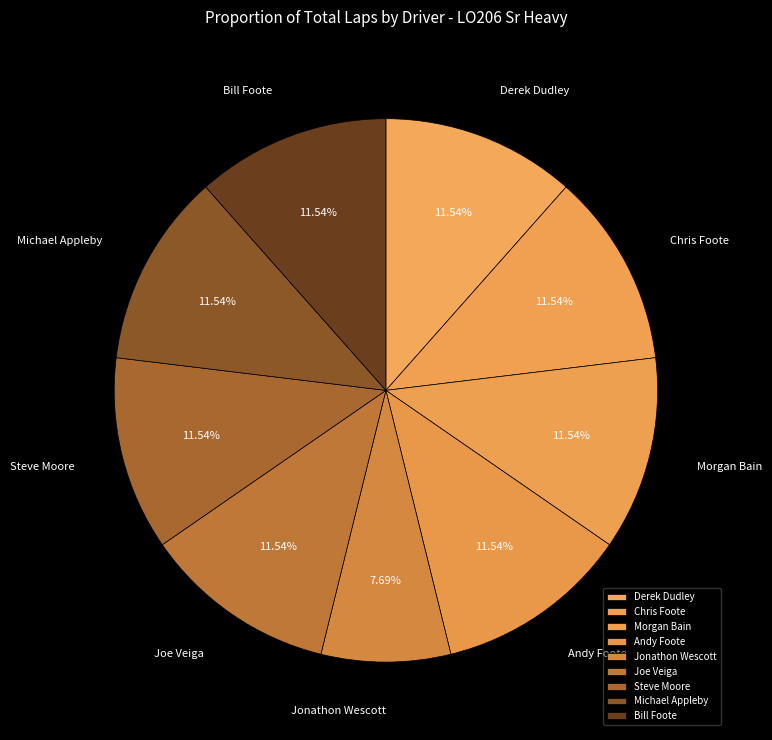

Is there any slice that represents more than half of the pie?

No